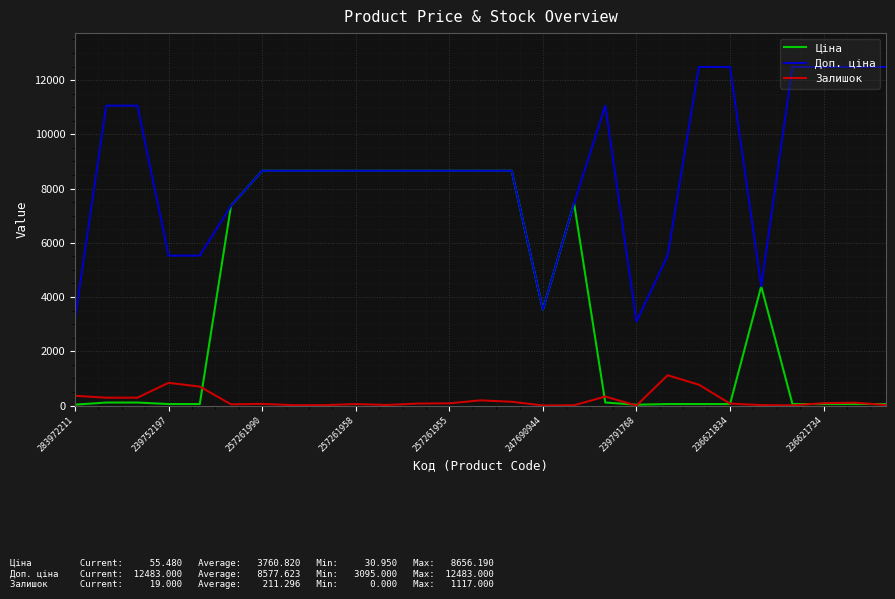

What is the lowest value of the Доп. ціна series?

3095.0